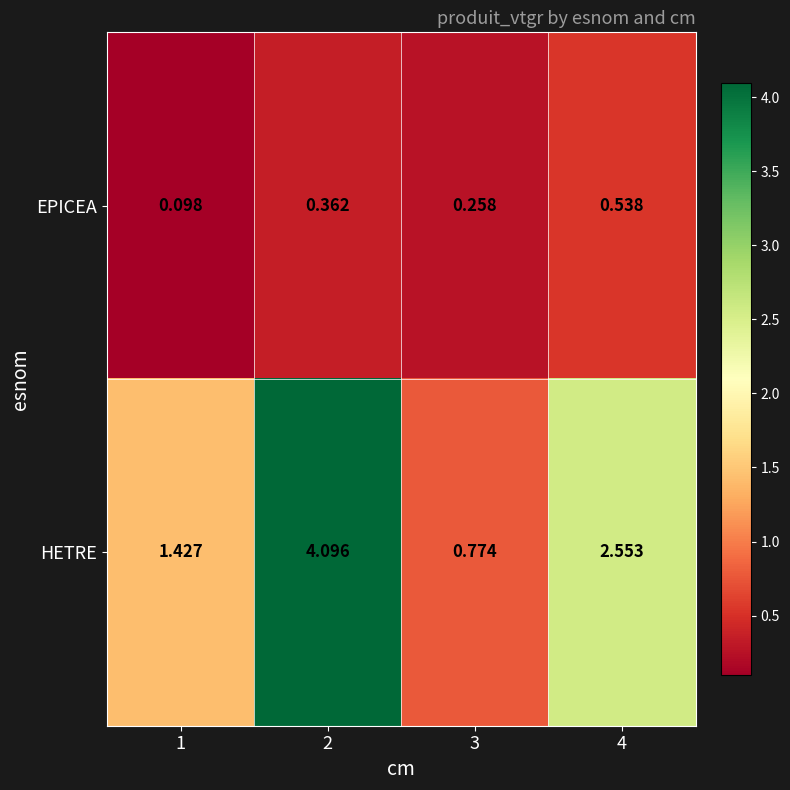

Is the value of HETRE at 2 greater than the value of EPICEA at 2?

Yes